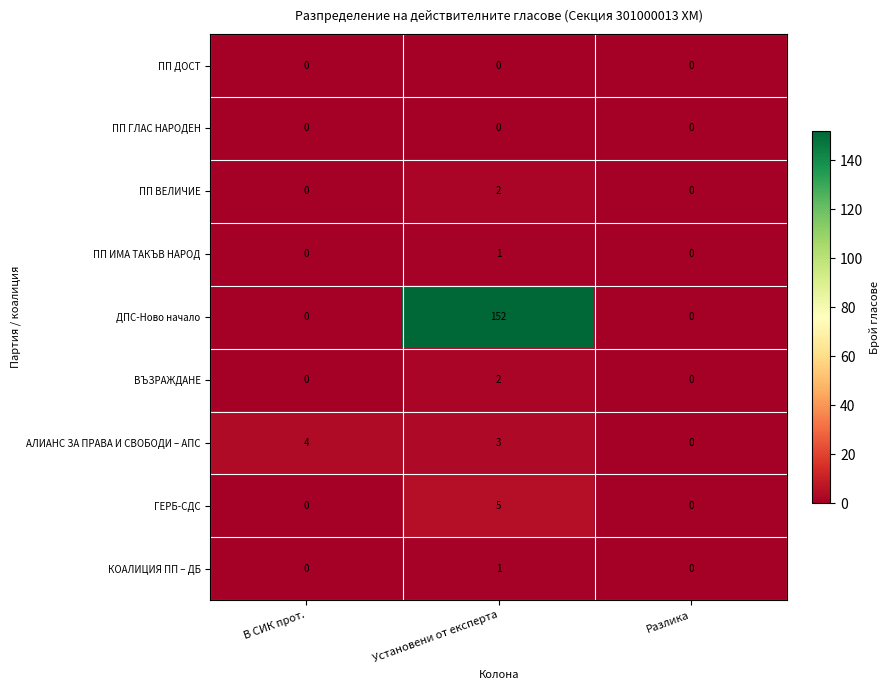

What is the maximum value for АЛИАНС ЗА ПРАВА И СВОБОДИ – АПС?

4